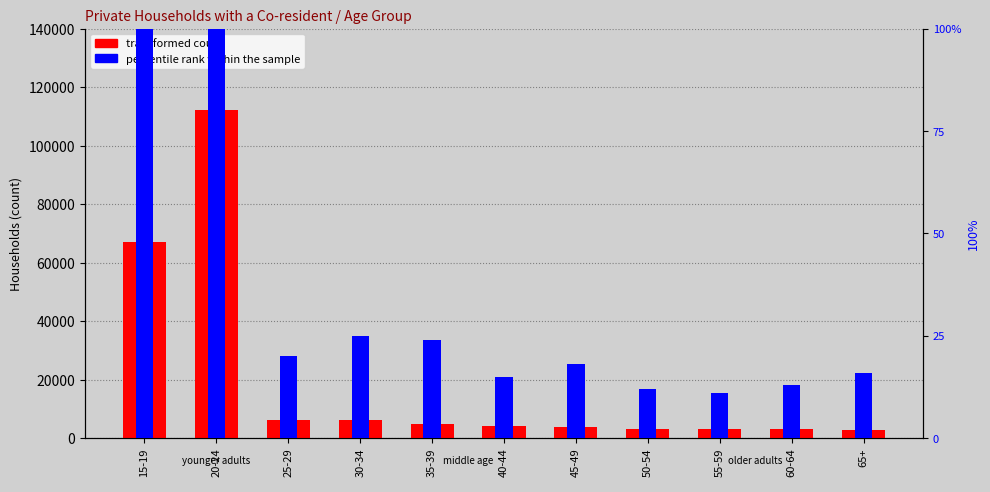

Is it true that transformed count equals 2137 at 45-49?

False